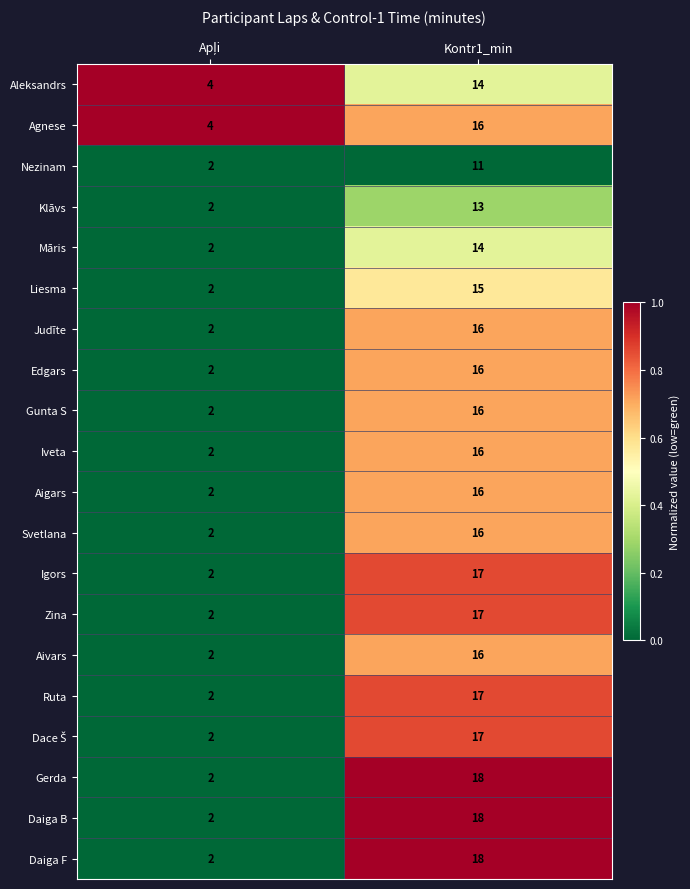

What is the maximum value for Judīte?

16